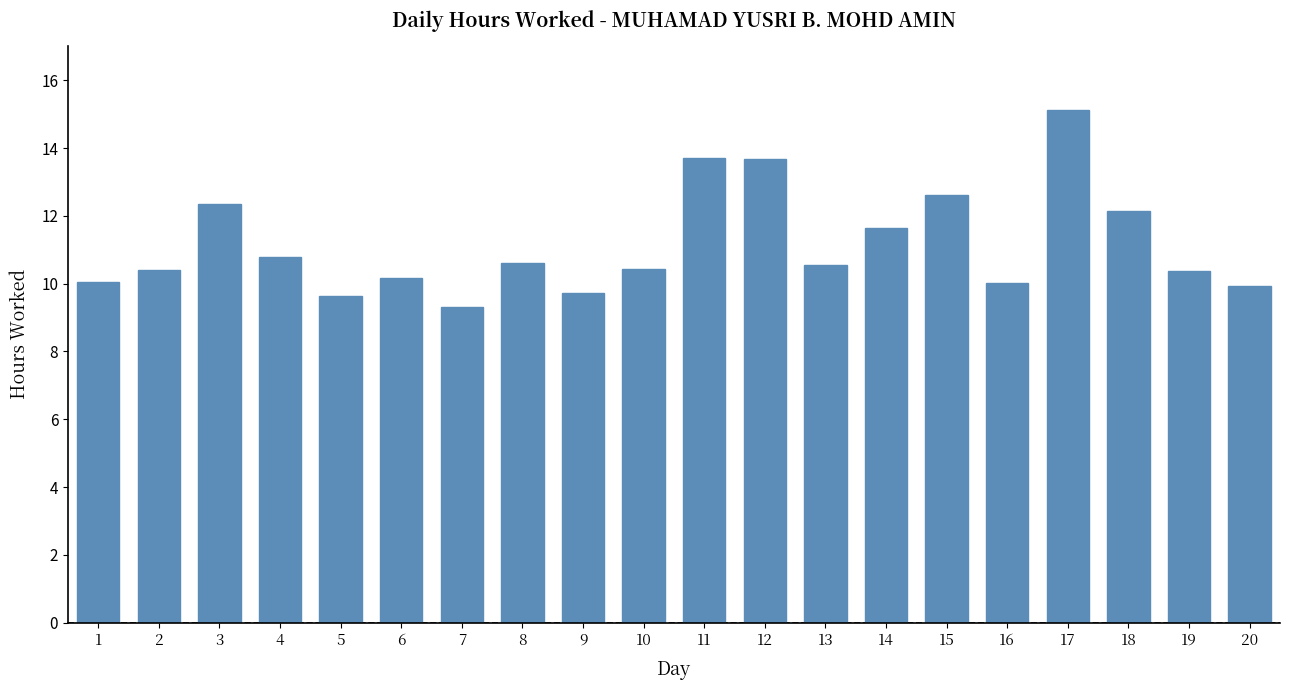

Which has a higher value, 15 or 8?

15